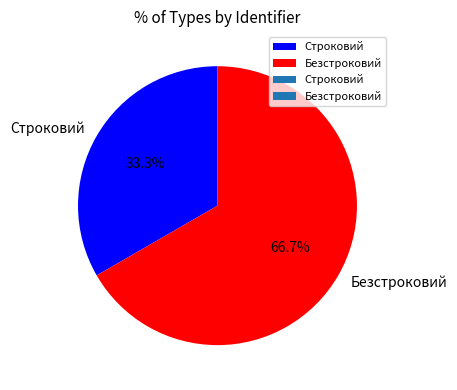

Which slice is the smallest?

Строковий